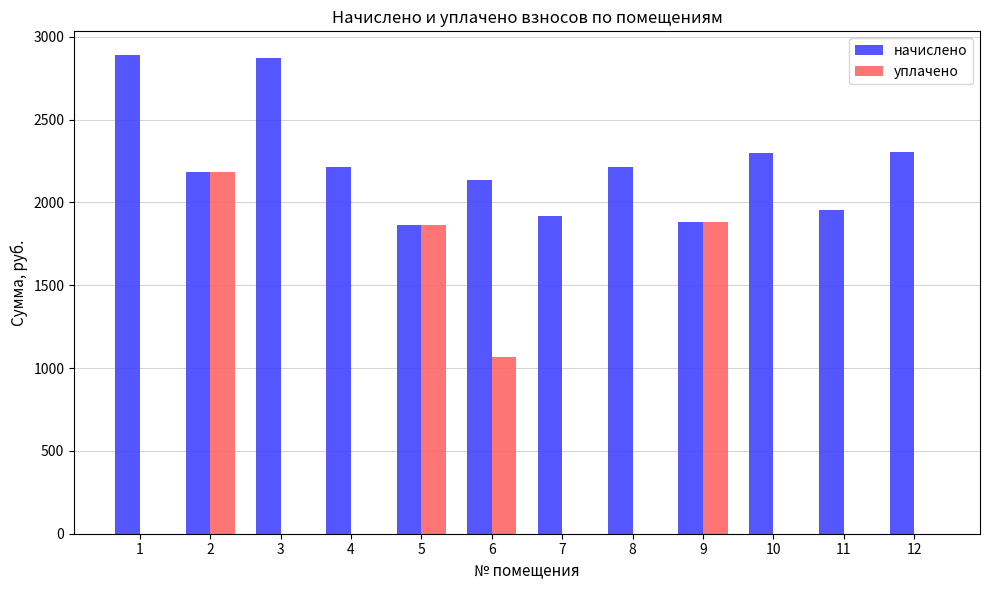

Which series has the largest total across all categories?

начислено